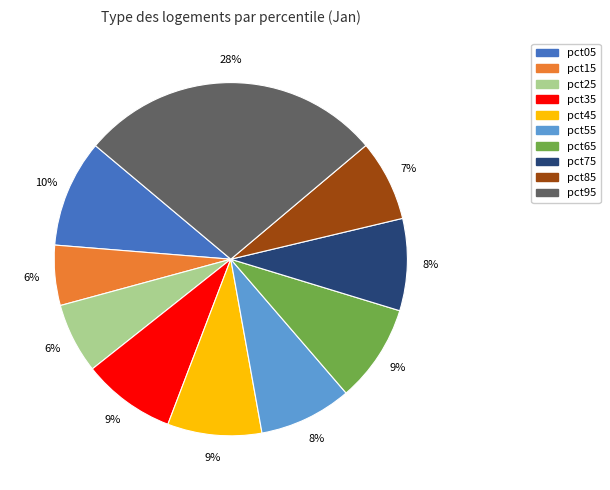

Between pct85 and pct25, which is larger?

pct85